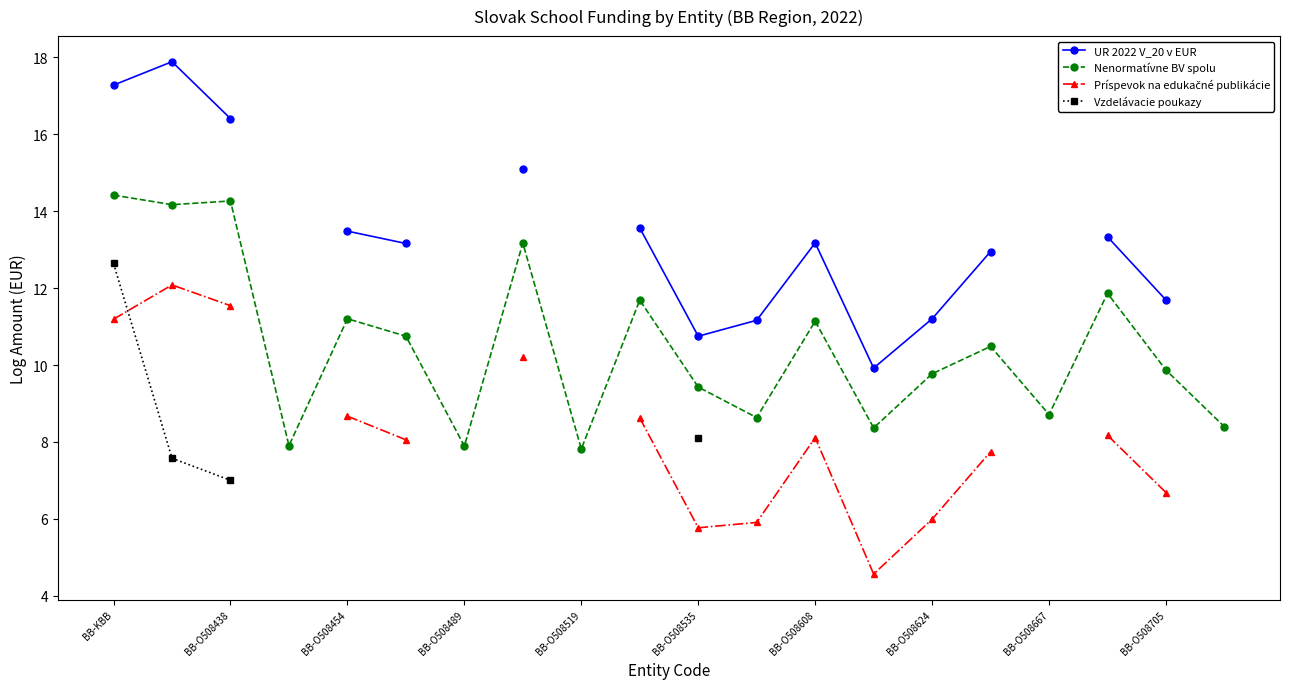

At which label does UR 2022 V_20 v EUR reach its minimum?

13